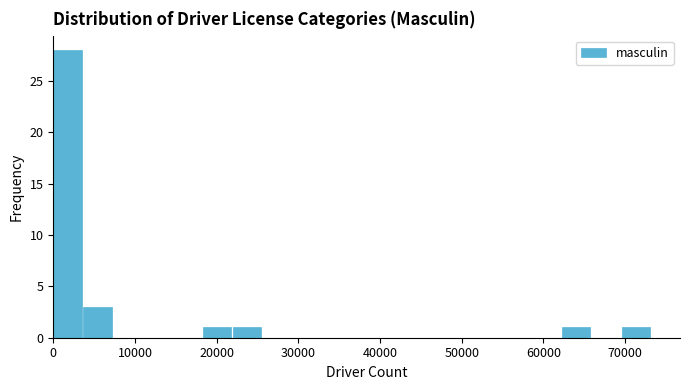

Read against the x-axis, roughly where is the centre of the tallest bar?

2000